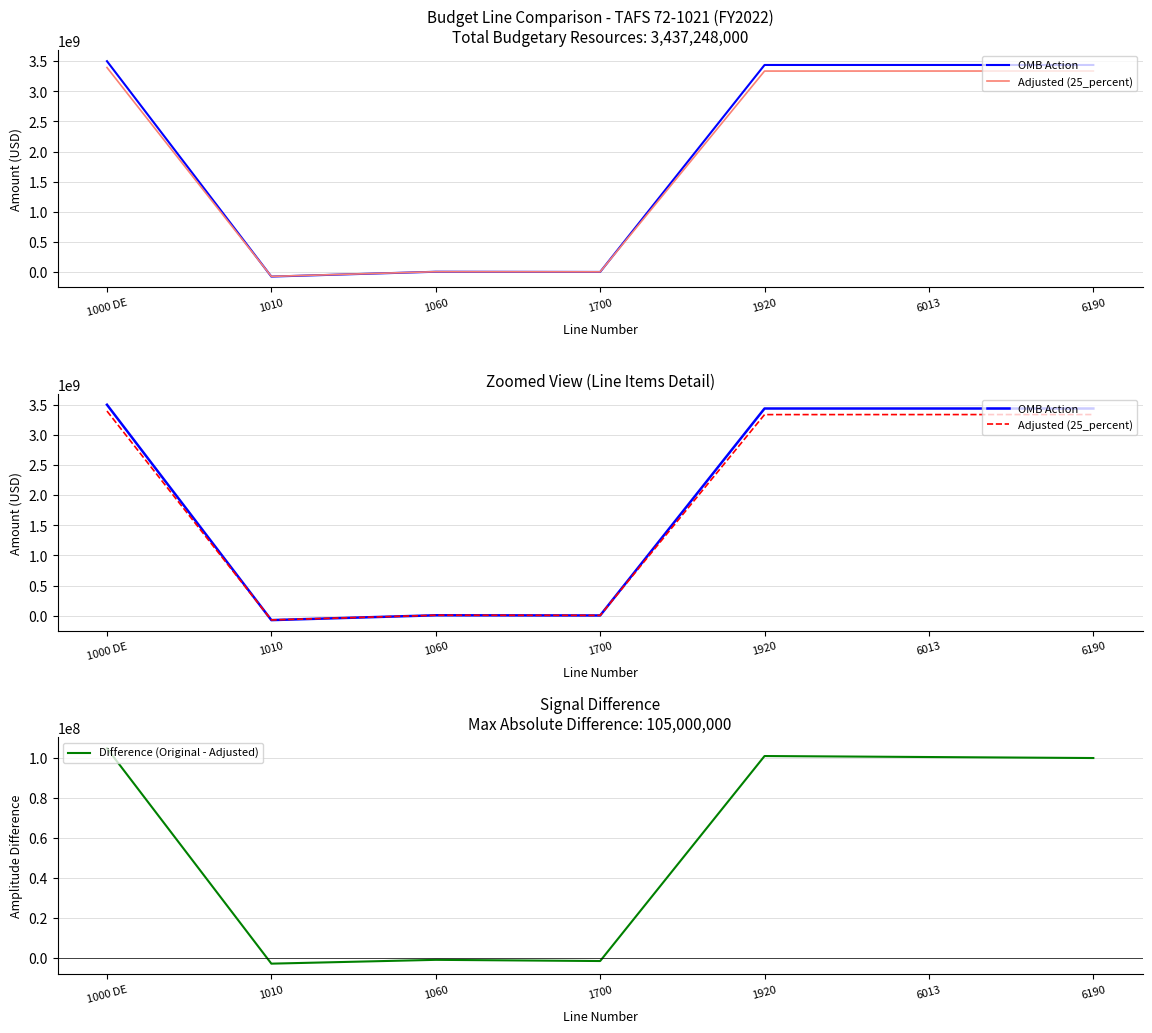

Reading left to right, what are all the values shown in this chart?

OMB Action: 1000 DE=3500000000	1010=-73302000	1060=6850000	1700=3700000	1920=3437248000	6013=3437248000	6190=3437248000
Adjusted (25_percent): 1000 DE=3395000000	1010=-70602940	1060=7644500	1700=5089000	1920=3336130560	6013=3336630560	6190=3337130560
Difference (Original - Adjusted): 1000 DE=105000000	1010=-2699060	1060=-794500	1700=-1389000	1920=101117440	6013=100617440	6190=100117440